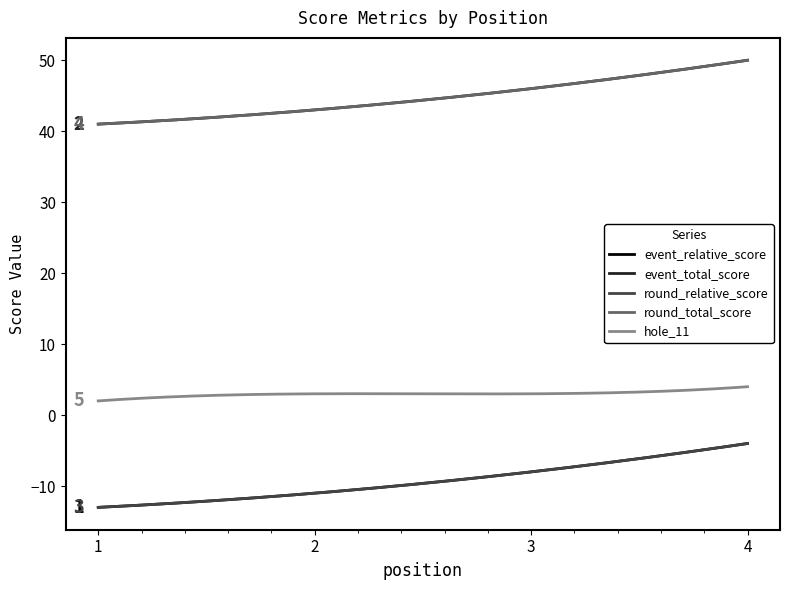

Is this an area chart (filled region under the line)?

No